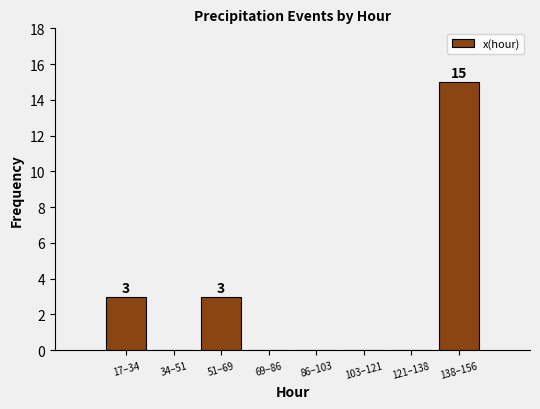

Reading right to left, list all the values displayed in this chart.

138–156=15	121–138=0	103–121=0	86–103=0	69–86=0	51–69=3	34–51=0	17–34=3